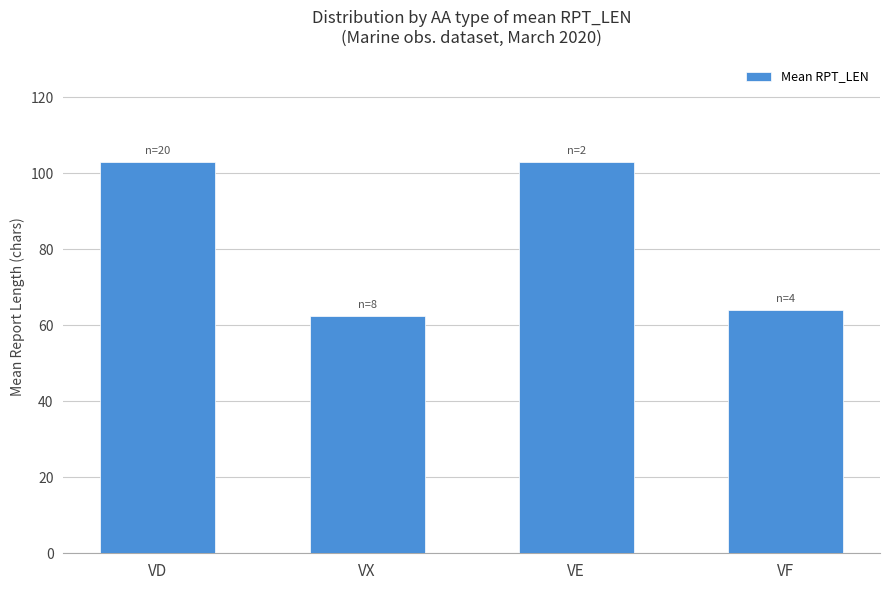

How many distinct data groups are displayed?

1